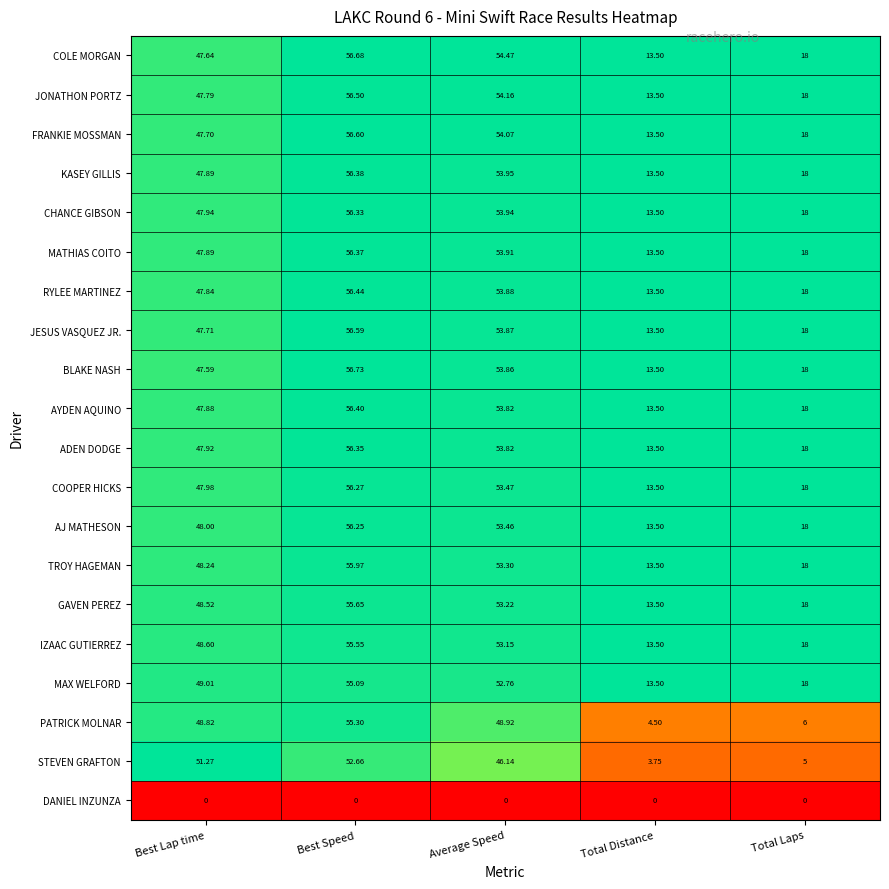

Rank the categories by KASEY GILLIS value from lowest to highest.

Total Distance, Total Laps, Best Lap time, Average Speed, Best Speed